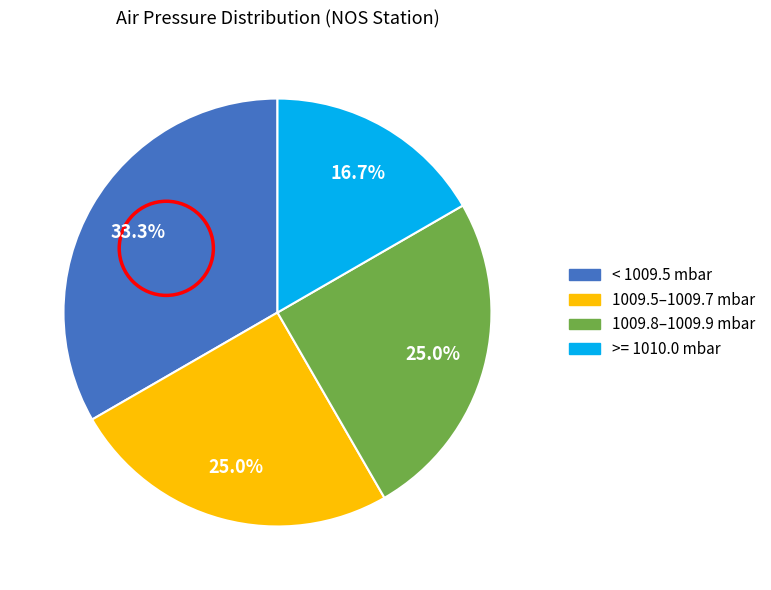

Is there a majority slice in this chart?

No